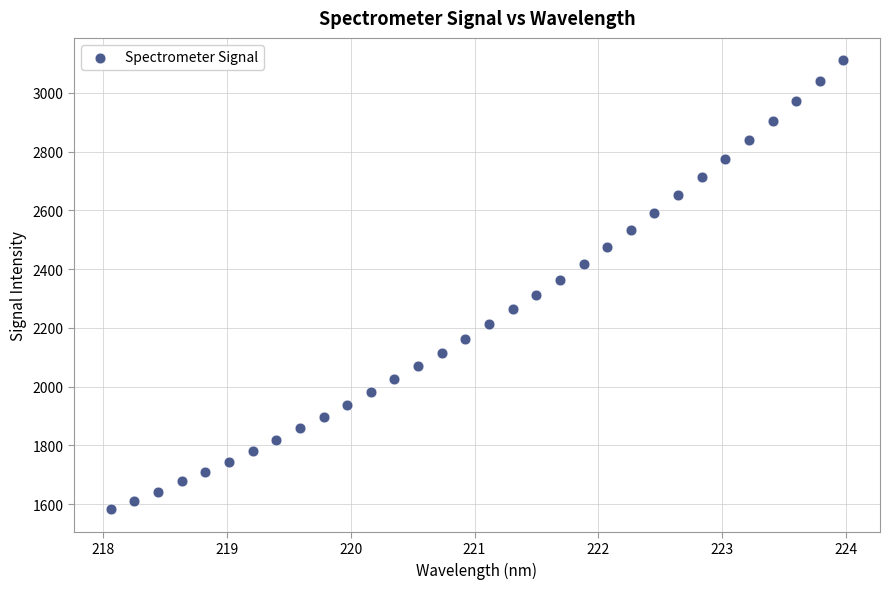

What is the range of X values (max minus min)?

5.9